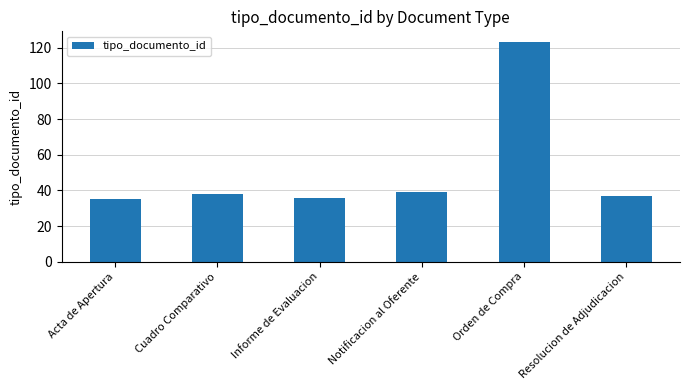

What is the change in value from Acta de Apertura to Notificacion al Oferente?

+4